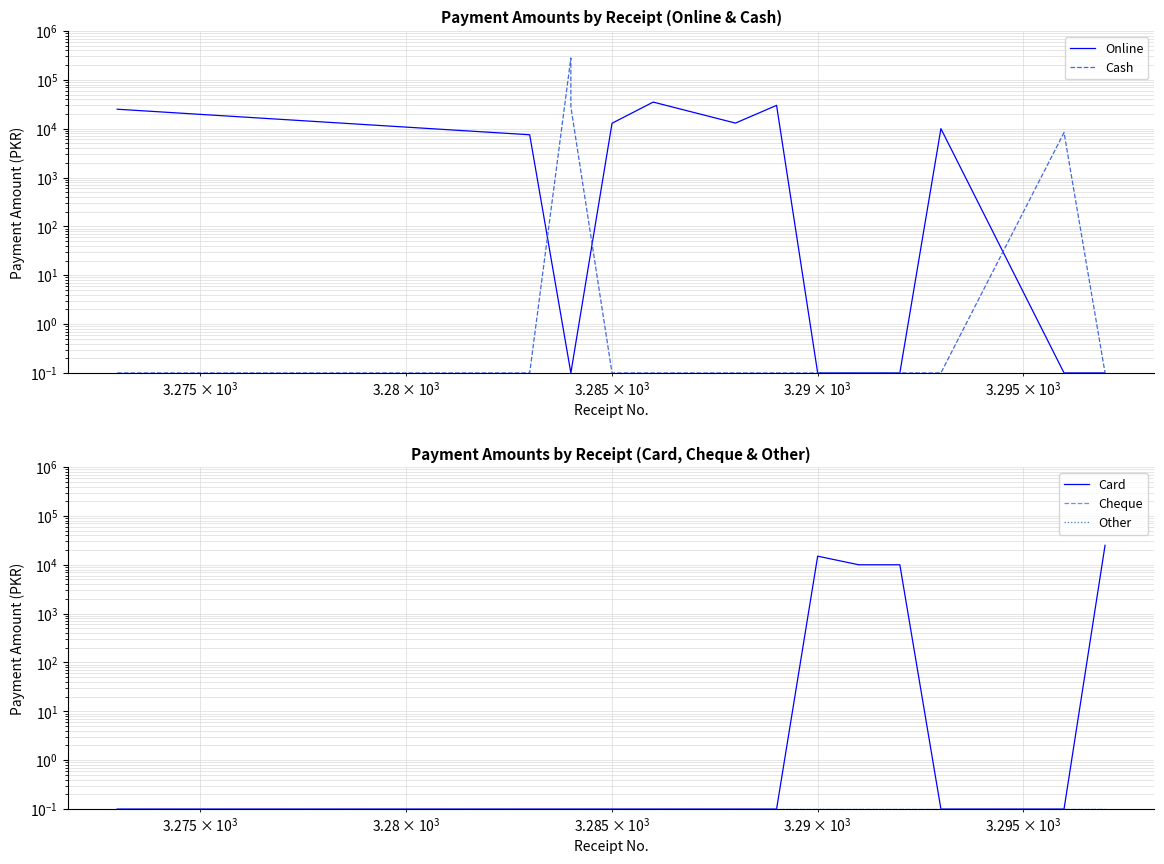

True or false: Other and Cash cross at least once.

False